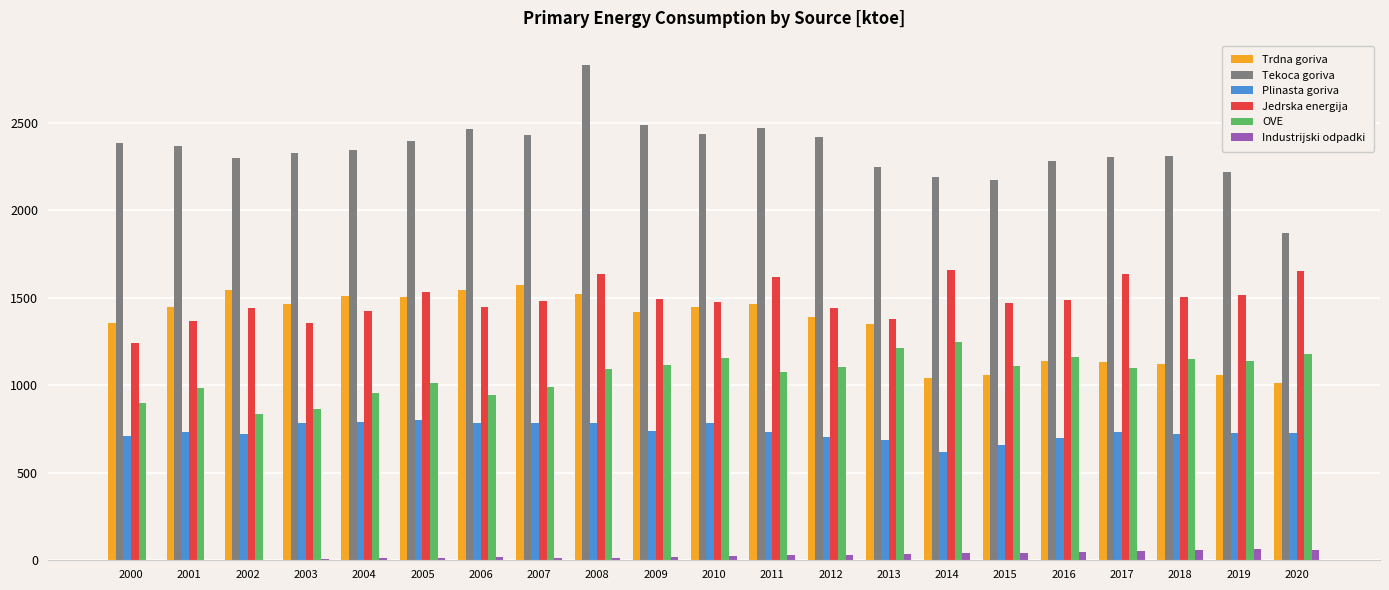

What is the sum of all Plinasta goriva values?

15432.7